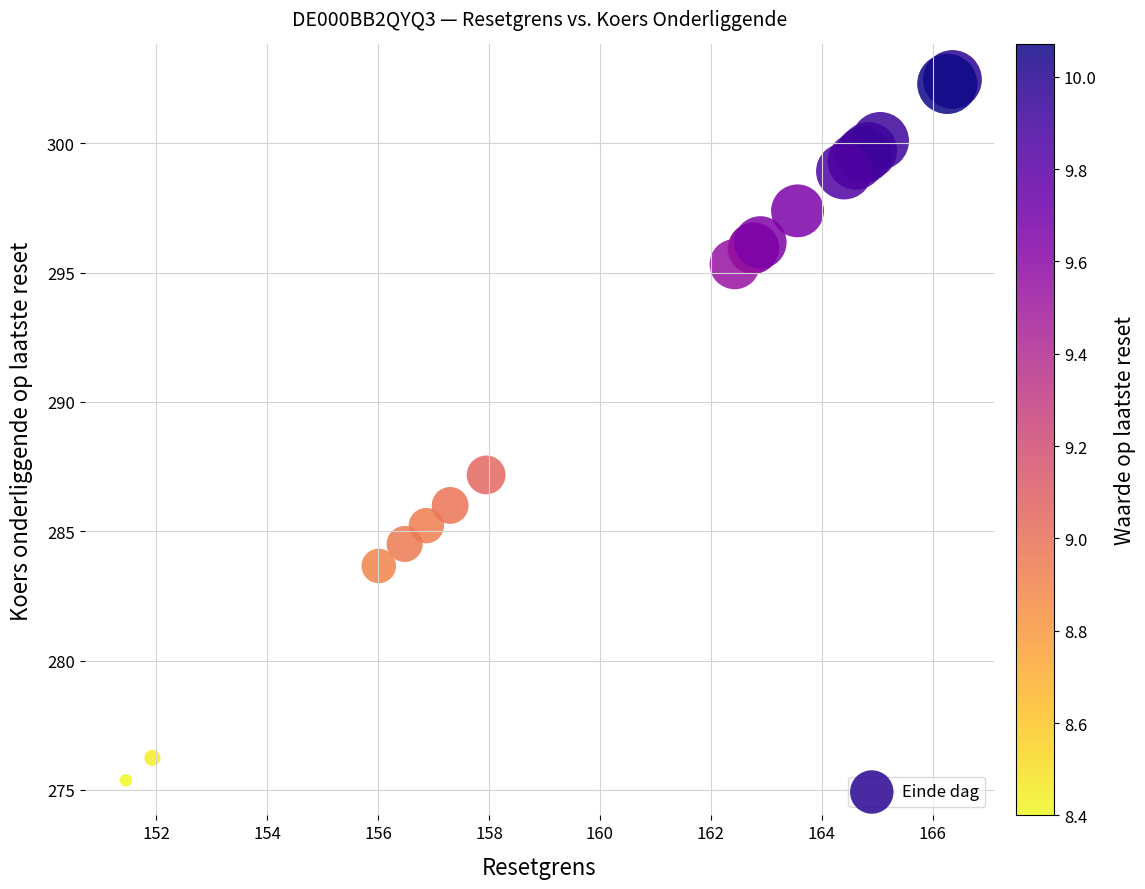

What Y value in the scatter plot is closest to 288?

287.2